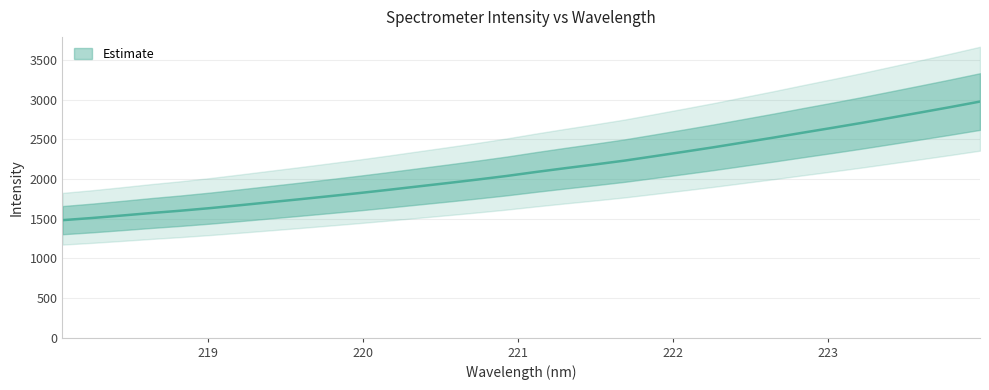

At which category does the chart reach its peak across all series?

223.9802